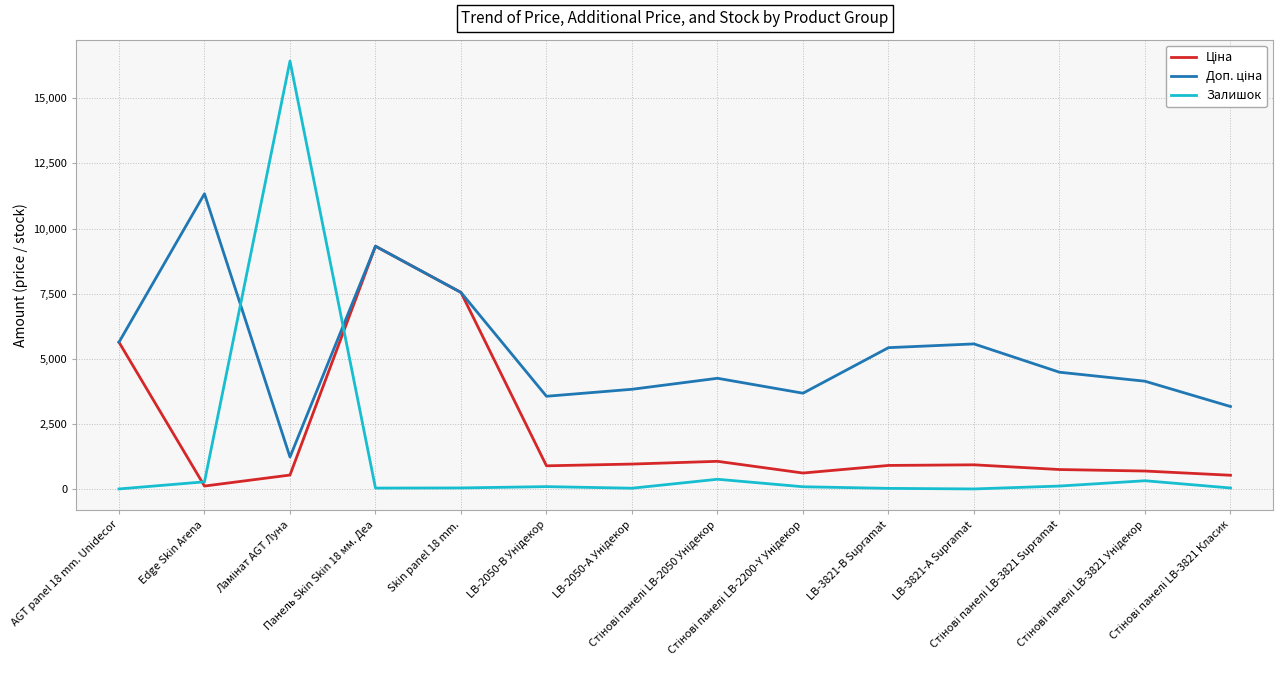

Which series has the widest spread of values?

Залишок